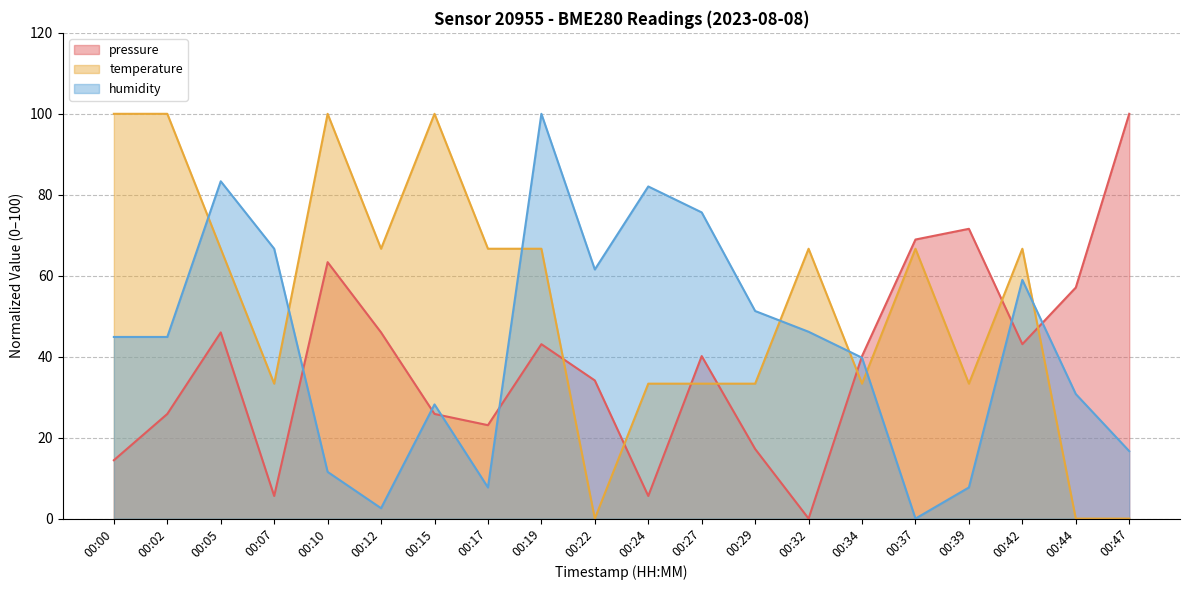

How many data points in pressure are above 40?

11